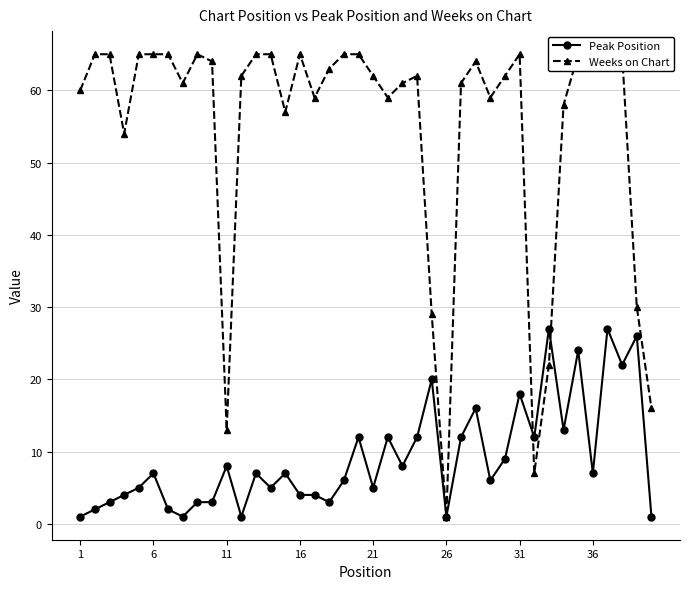

True or false: Peak Position has more than 0 interior local peaks.

True